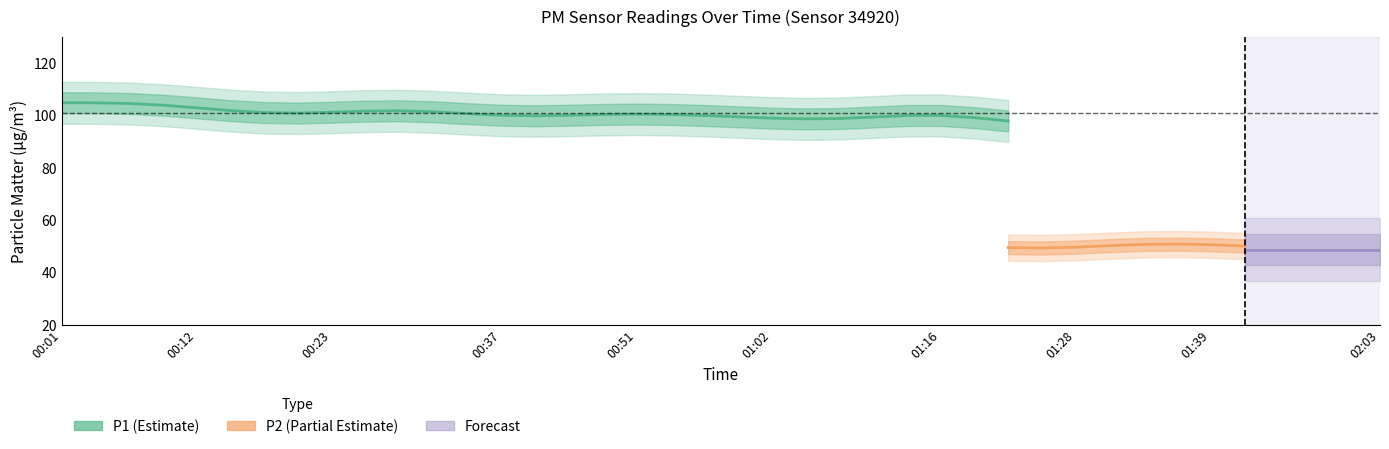

What is the value of the P1 point at the 36th from the left?

98.1